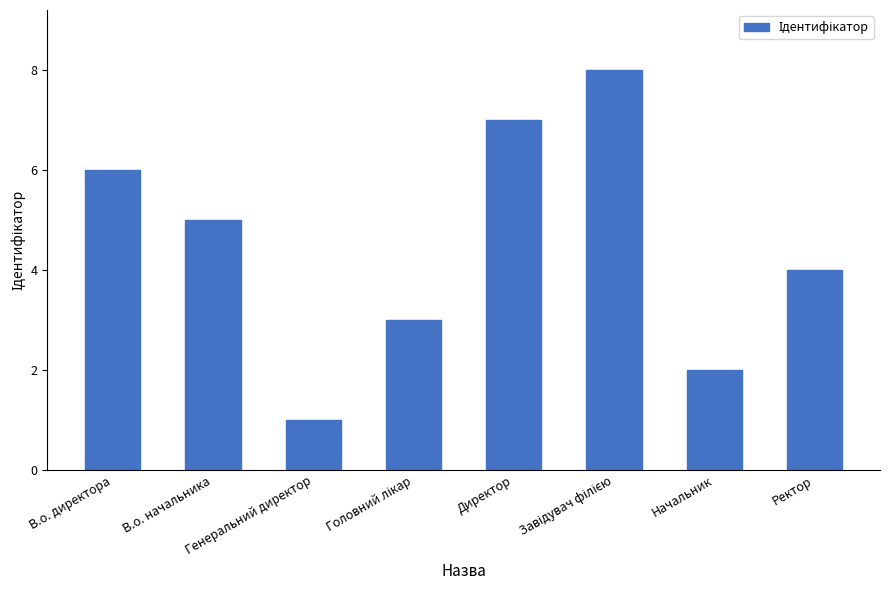

What is the value of the 4th bar from the left?

3